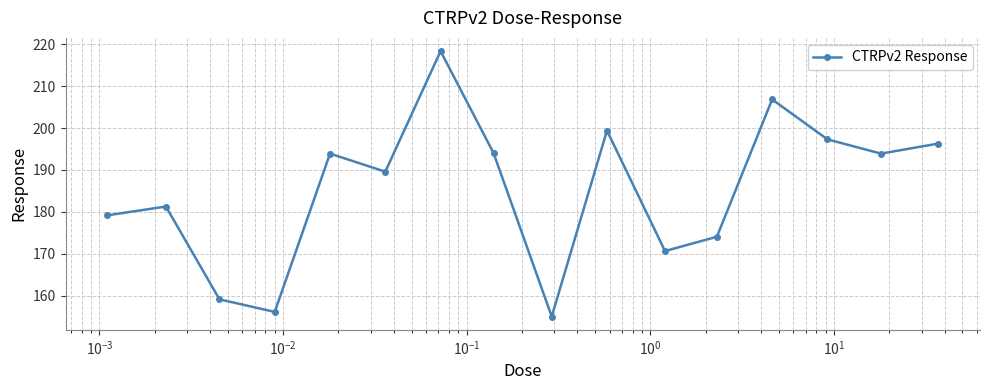

How many interior local peaks (higher than both neighbors) does the data have?

5